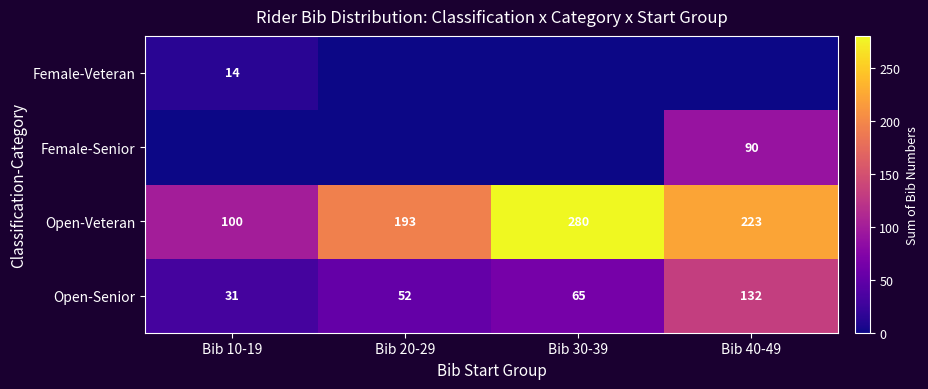

What value does the Open-Senior series have at Bib 20-29, to the nearest 50?

50